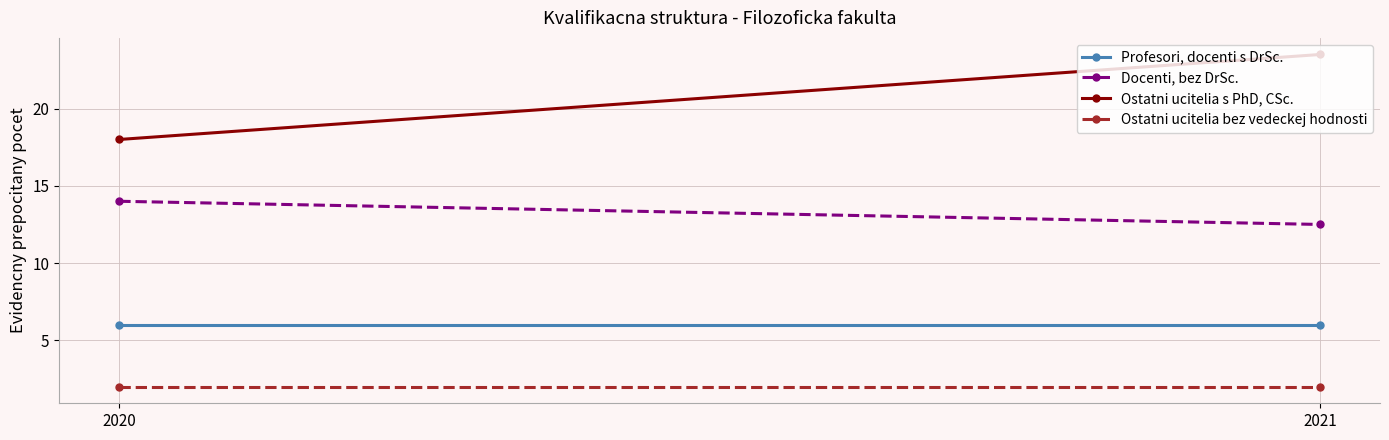

What is the smallest value displayed?

2.0